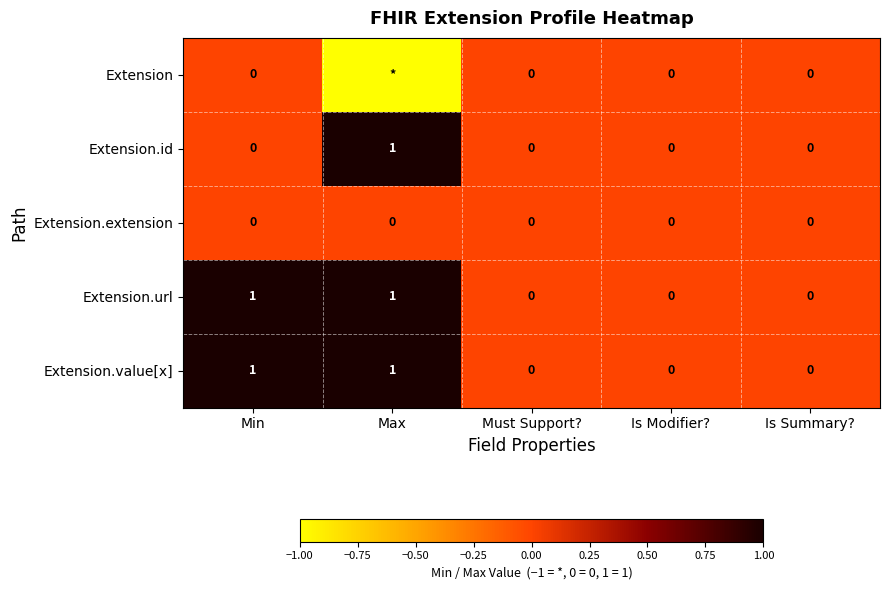

How many positive values does the Extension.value[x] series have?

2